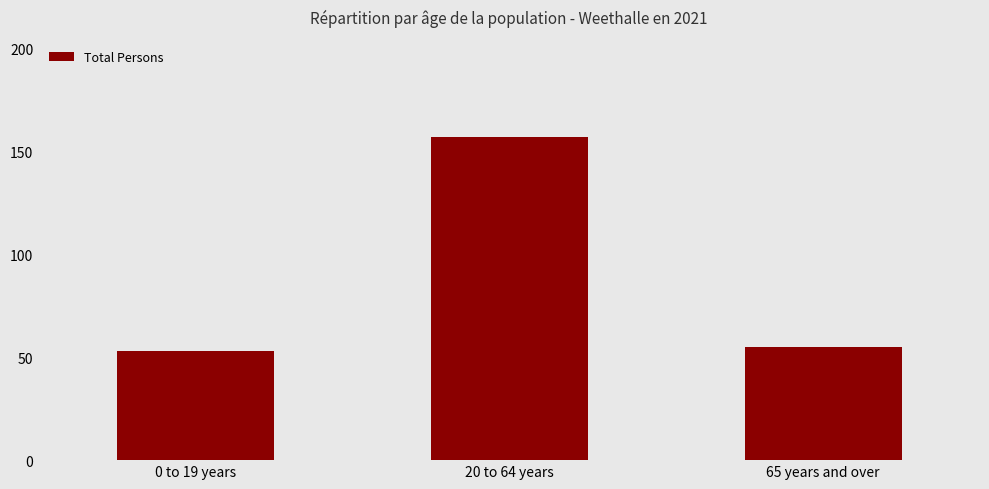

Rank the categories by value from highest to lowest.

20 to 64 years, 65 years and over, 0 to 19 years